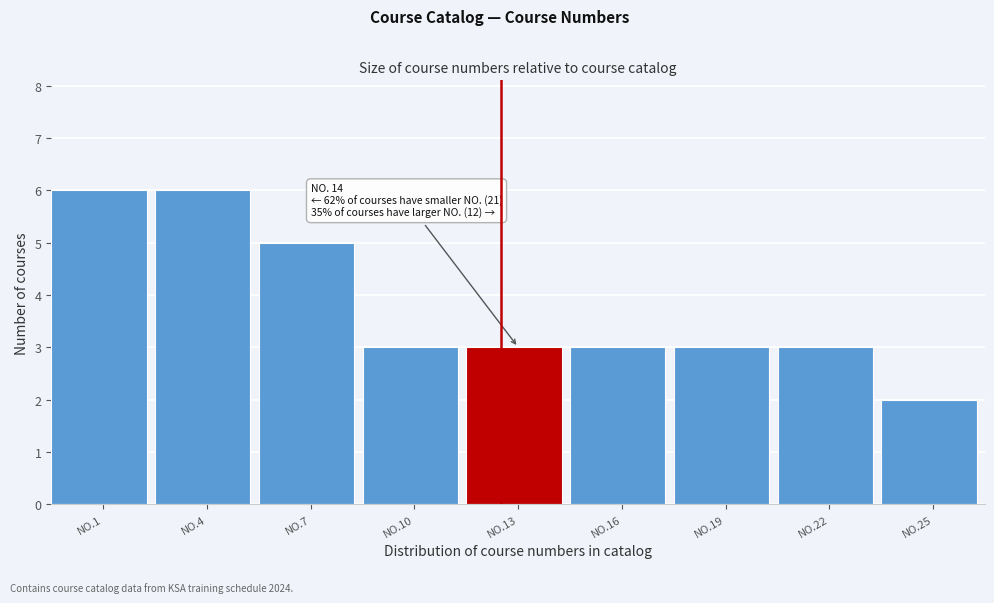

Reading left to right, extract all data points from this chart.

6	6	5	3	3	3	3	3	2